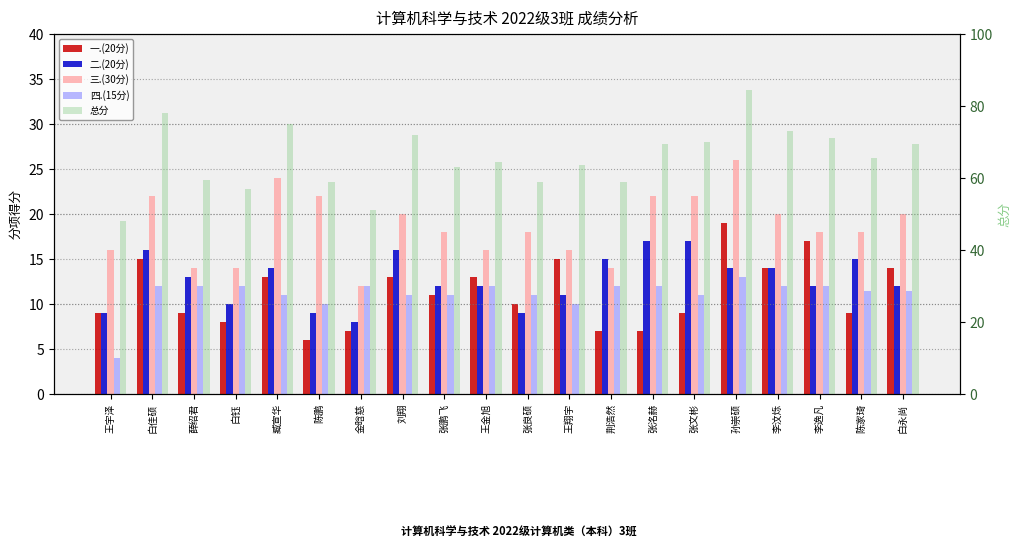

Count the number of categories in the chart.

20